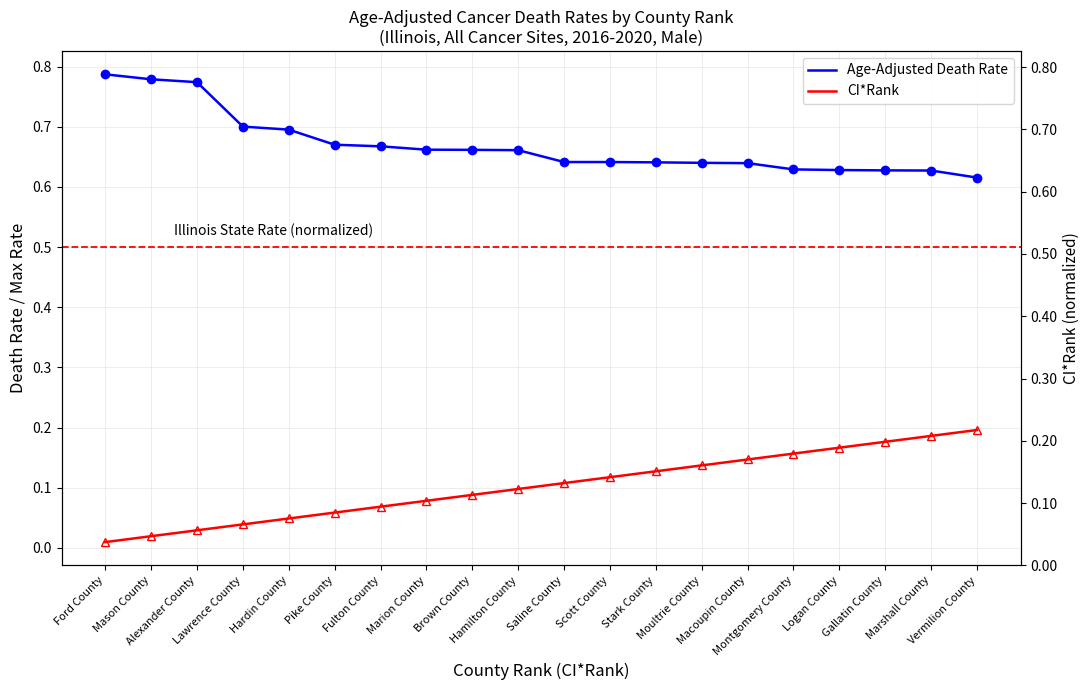

At which category is the sum across all series the highest?

Marshall County